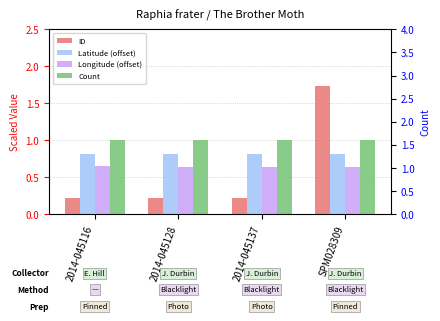

Rank the series at 2014-045128 from highest to lowest value.

Count, Latitude (offset), Longitude (offset), ID